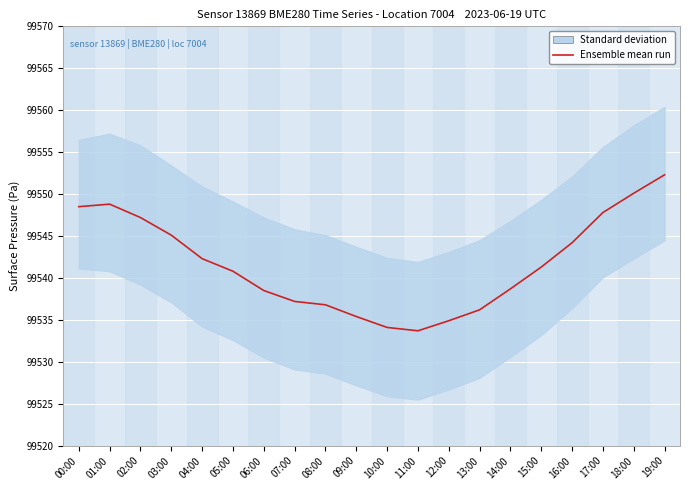

What is the change in value from 03:00 to 13:00?

-8.9